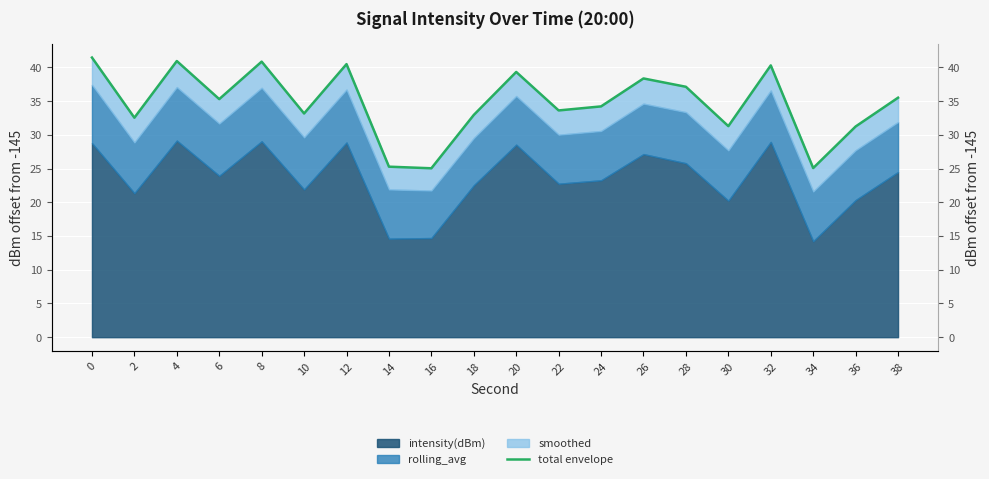

Which has a higher value, 6 or 38?

38